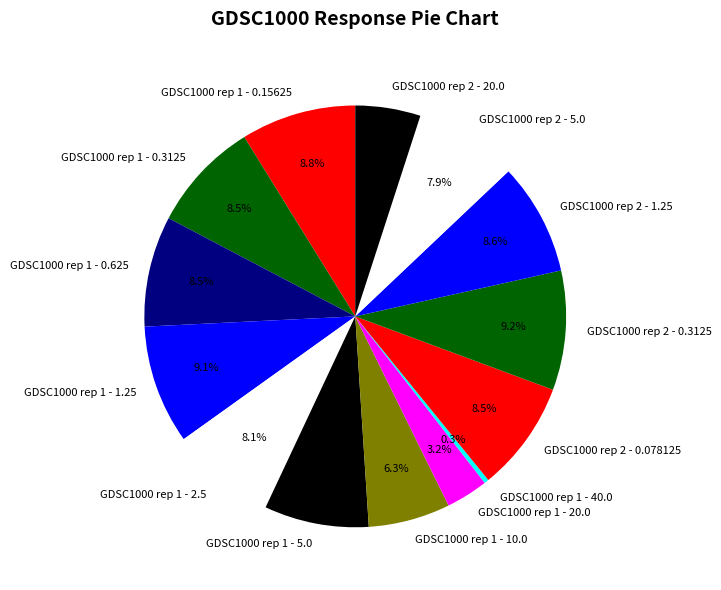

To the nearest percent, what is the combined percentage of GDSC1000 rep 1 - 20.0 and GDSC1000 rep 2 - 0.078125?

12%